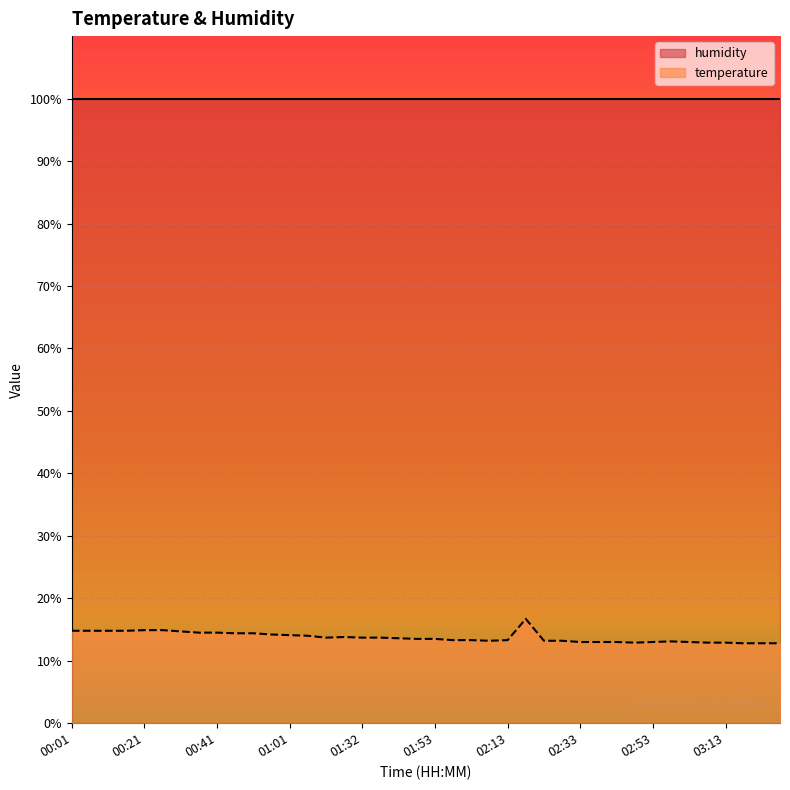

Reading left to right, extract all data points from this chart.

14.8	14.8	14.8	14.8	14.9	14.9	14.7	14.5	14.5	14.4	14.4	14.2	14.1	14.0	13.7	13.8	13.7	13.7	13.6	13.5	13.5	13.3	13.3	13.2	13.3	16.7	13.2	13.2	13.0	13.0	13.0	12.9	13.0	13.1	13.0	12.9	12.9	12.8	12.8	12.8